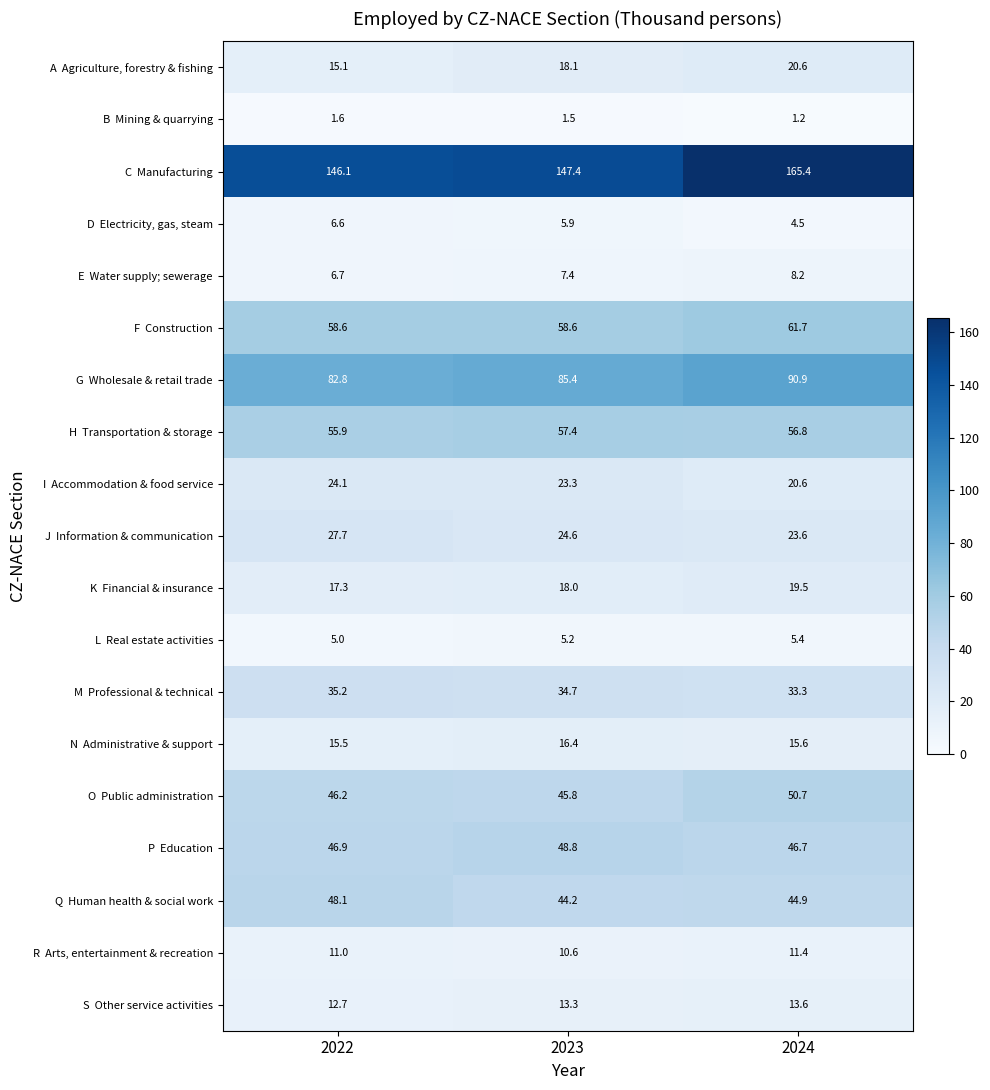

At how many categories does at least one series exceed 4?

3